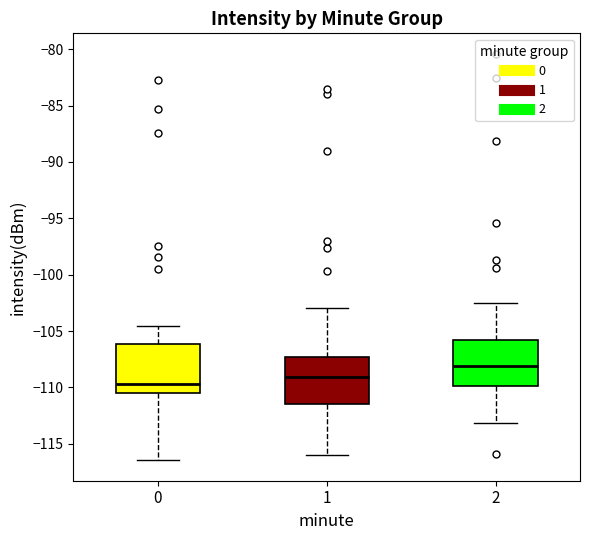

Reading left to right, read every box against the y-axis: the position of its median line, the range the box covers, and the ends of its whiskers. The values are not printed on the chart, so give them approximately, as read against the axis.

0: median -109.5, box -110.5 to -106.0, whiskers -116.5 to -104.5
1: median -109.0, box -111.5 to -107.5, whiskers -116.0 to -103.0
2: median -108.0, box -110.0 to -106.0, whiskers -113.0 to -102.5